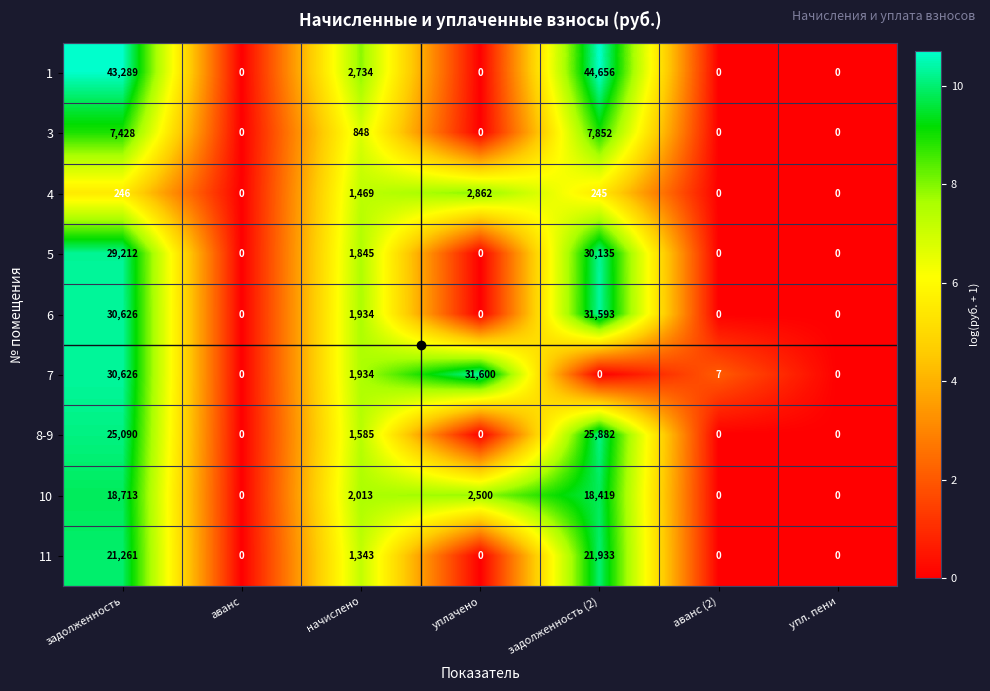

How many distinct data groups are displayed?

9